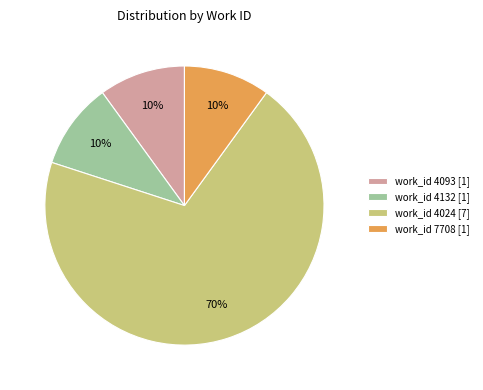

Approximately how many times larger is the value at work_id 7708 [1] compared to work_id 4132 [1]?

1.0